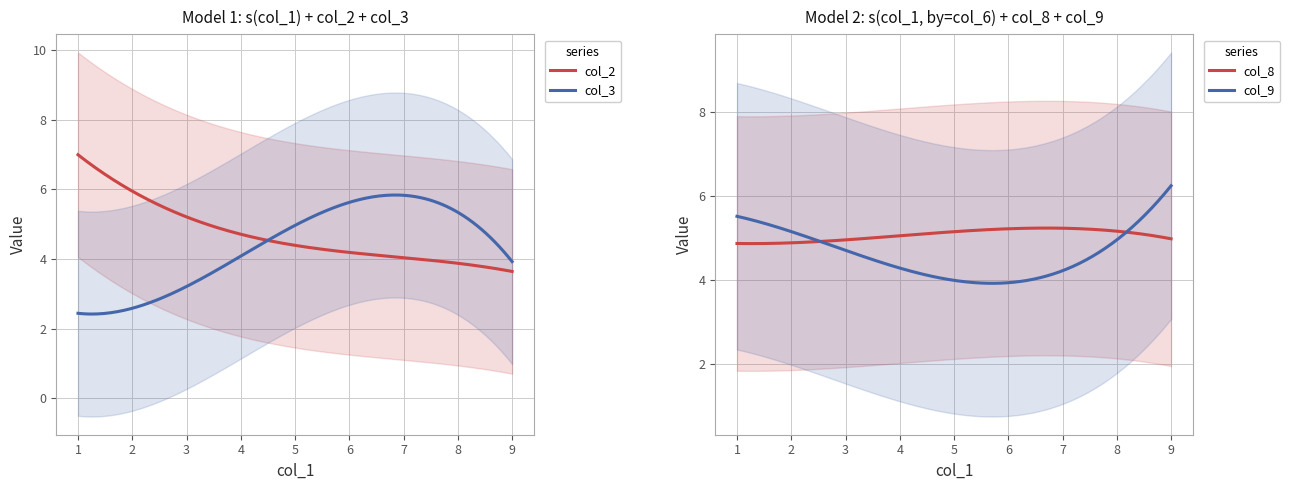

What is the highest value of the col_3 series?

5.8